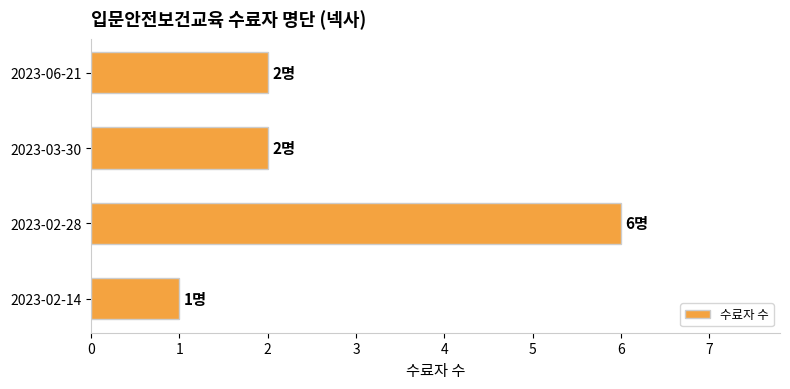

What is the minimum value shown in the chart?

1